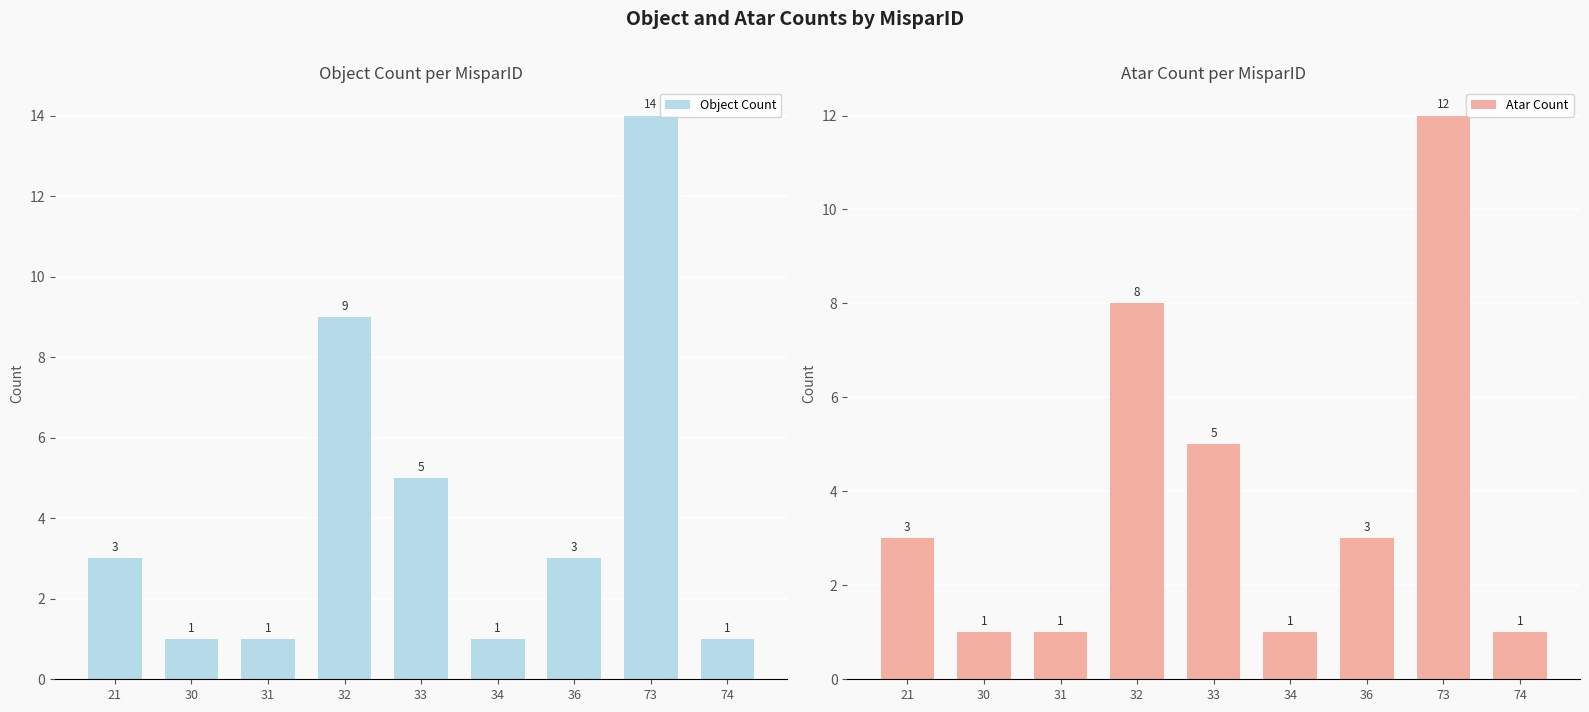

Which has a higher value, 31 or 74?

31